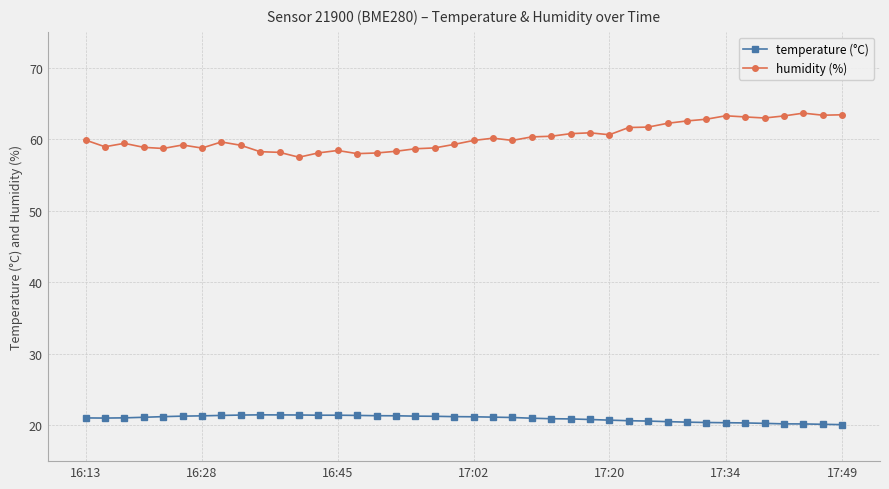

What is the value of the humidity (%) point at the 8th from the left?

59.6